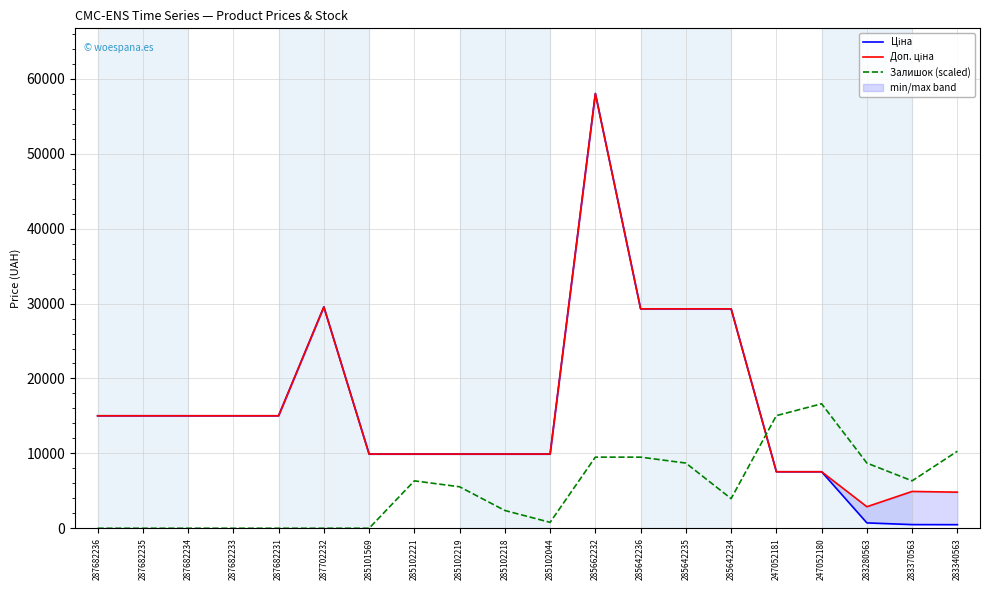

Which series has the largest total across all categories?

Доп. ціна